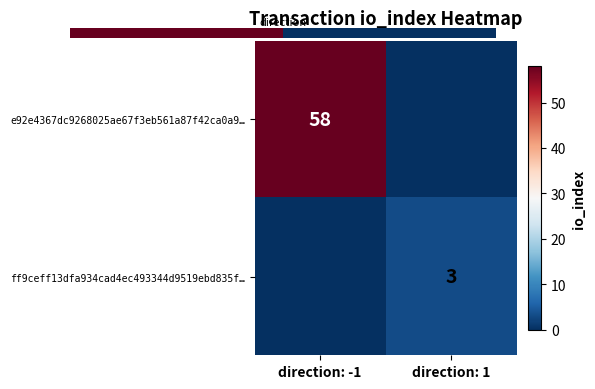

True or false: e92e4367dc9268025ae67f3eb561a87f42ca0a9… has a value of 58 at direction: -1.

True